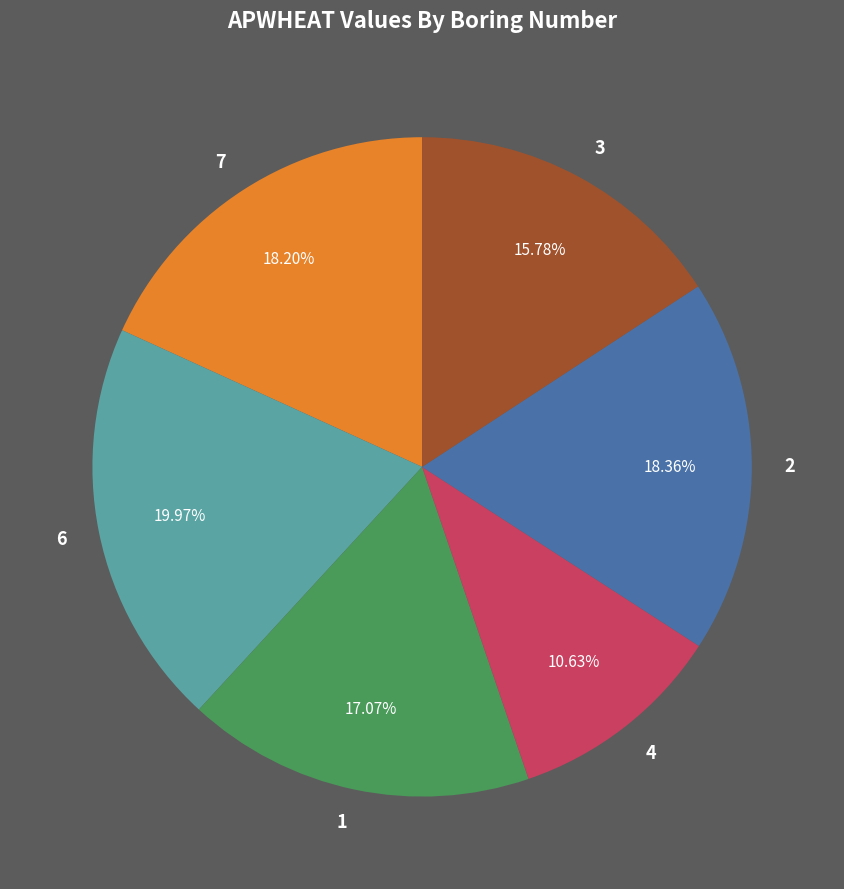

The 1 slice represents 17% of the pie. True or false?

True